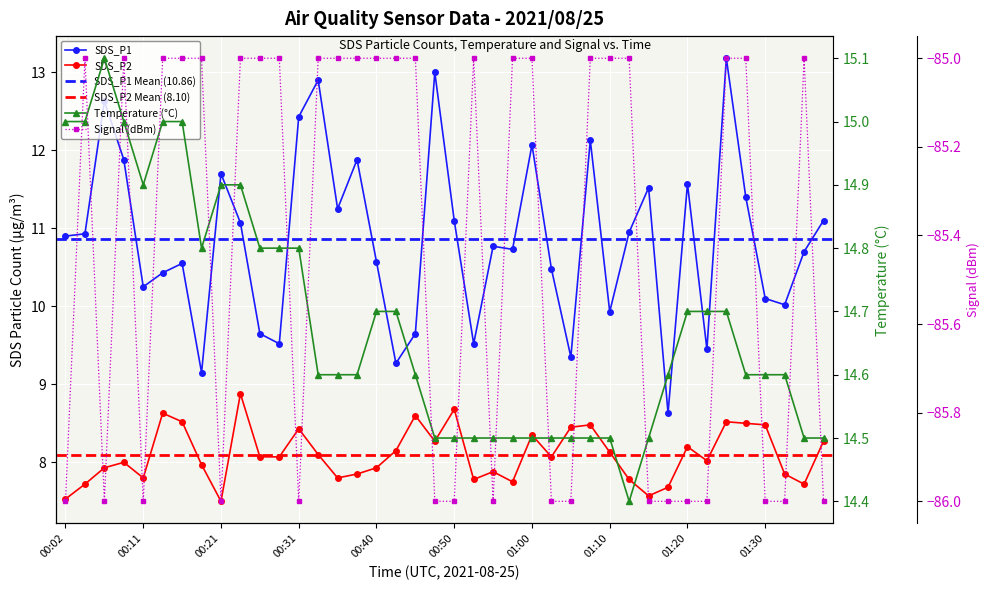

Which category has the lowest value in the Temp series?

01:13